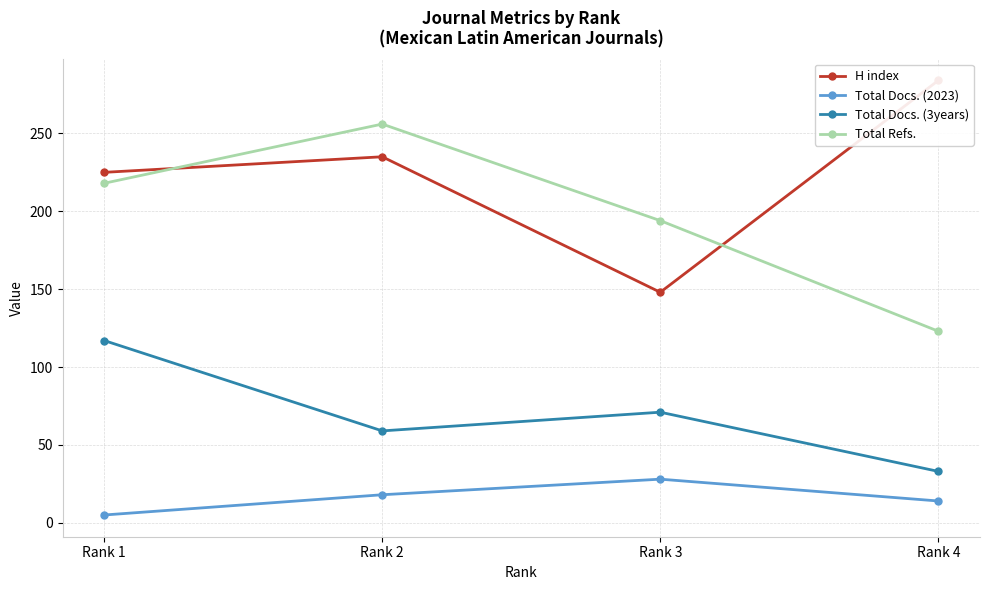

Rank the categories by H index value from lowest to highest.

Rank 3, Rank 1, Rank 2, Rank 4